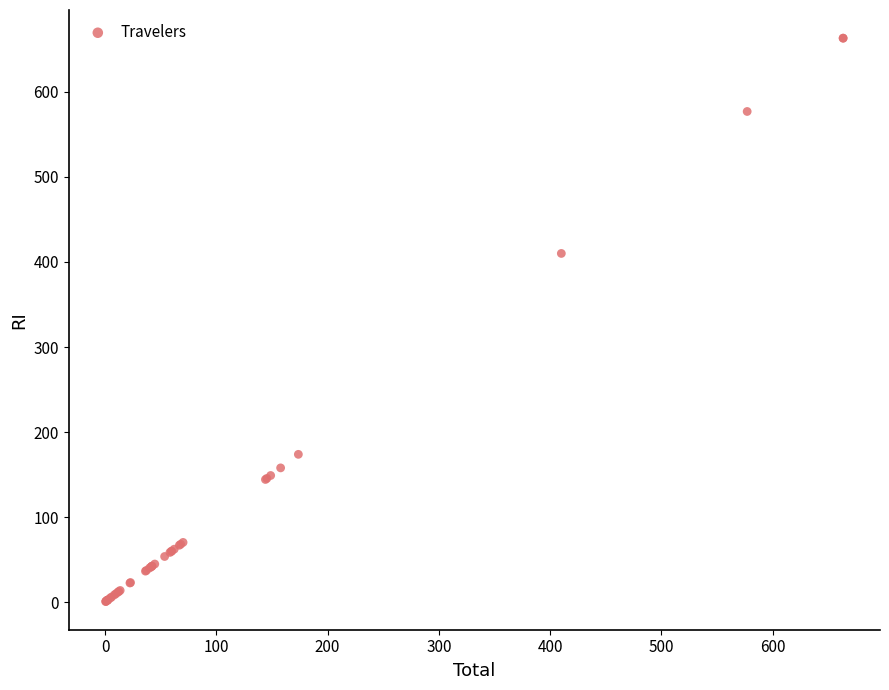

What Y value in the scatter plot is closest to 331?

410.1